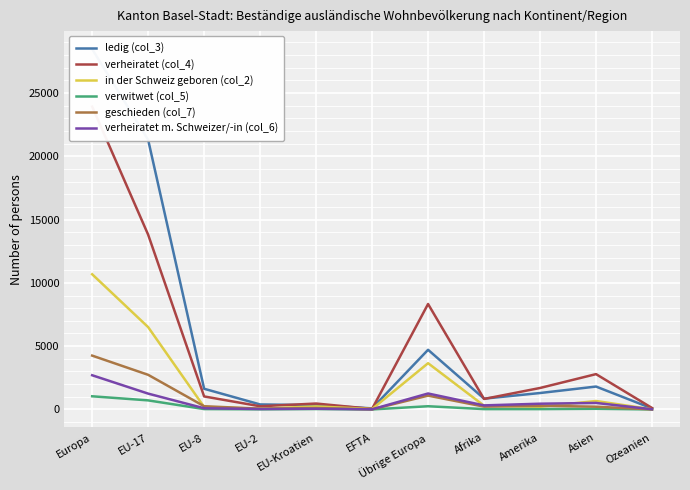

What are all the series names shown in the legend?

ledig (col_3), verheiratet (col_4), in der Schweiz geboren (col_2), verwitwet (col_5), geschieden (col_7), verheiratet m. Schweizer/-in (col_6)